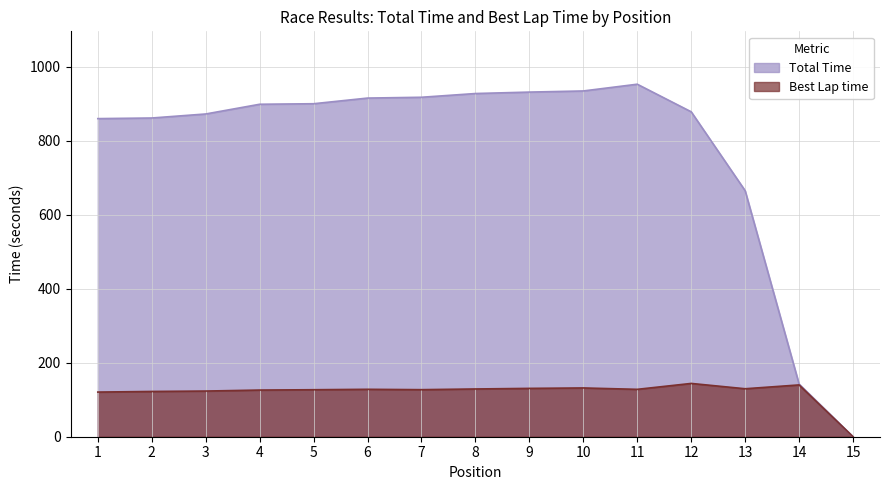

The Best Lap time series shows 127.2 at 7. True or false?

True